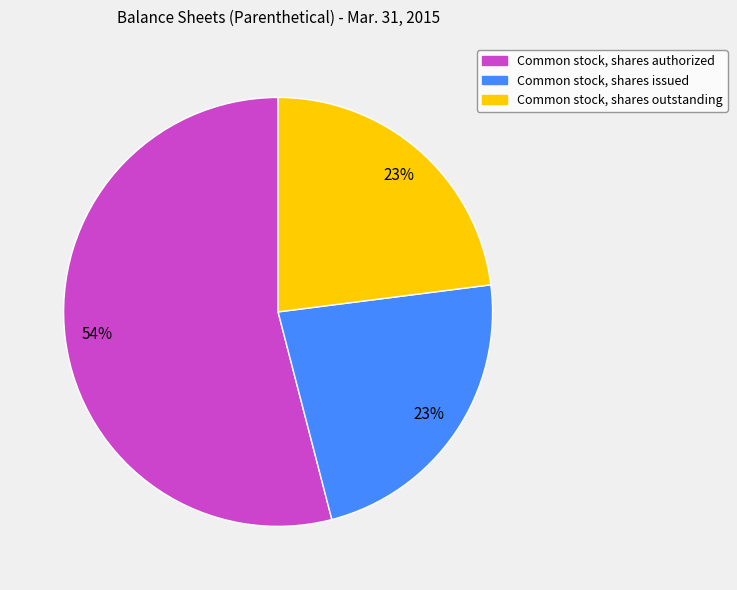

Count the number of slices in the pie.

3